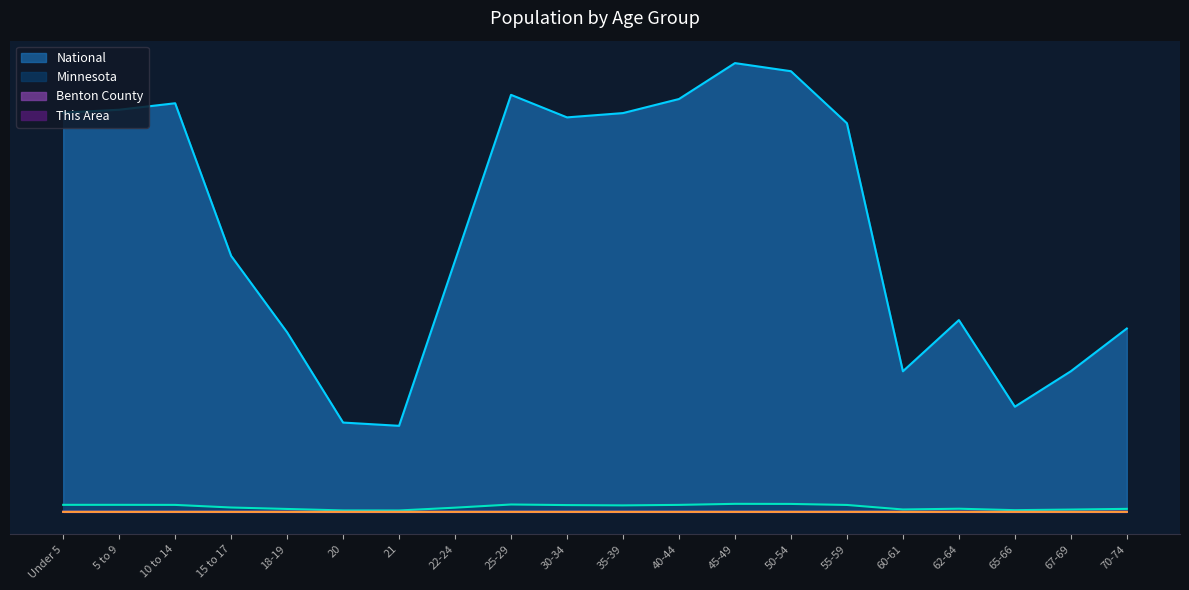

Which series has the largest range (max minus min)?

National